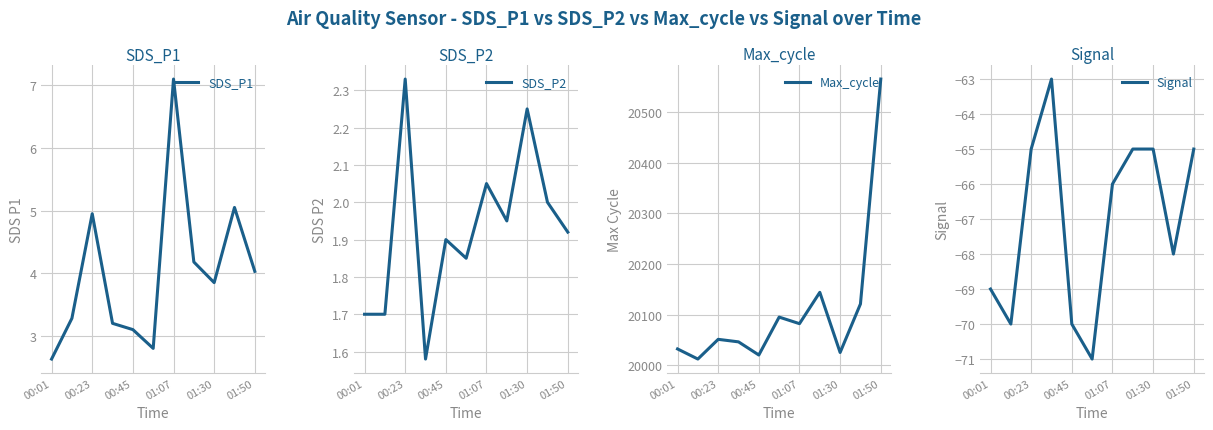

Is it true that SDS_P1 equals 3.1 at 00:45?

True